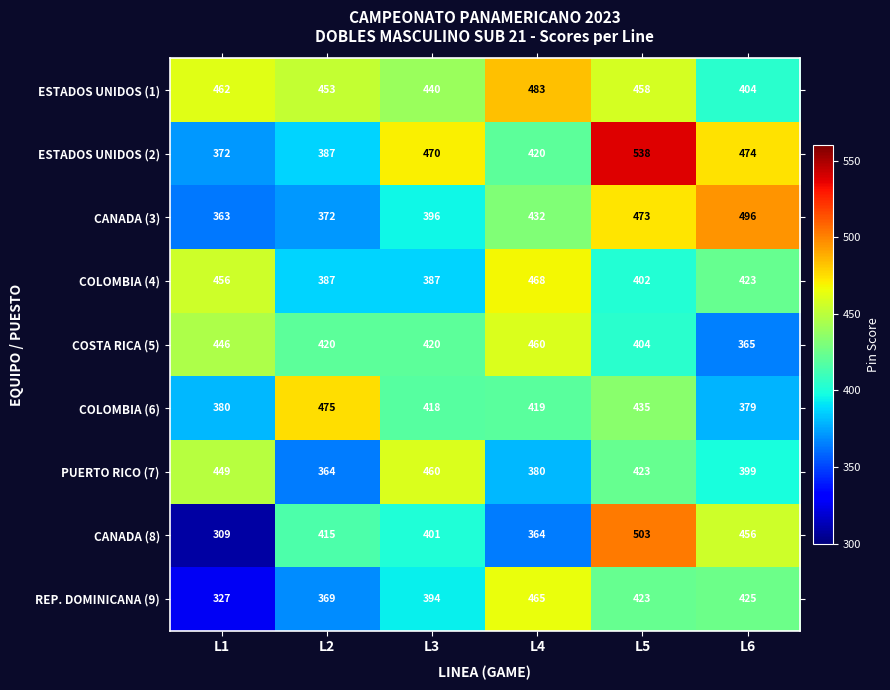

Between L5 and L6, which series saw the biggest shift?

ESTADOS UNIDOS (2)